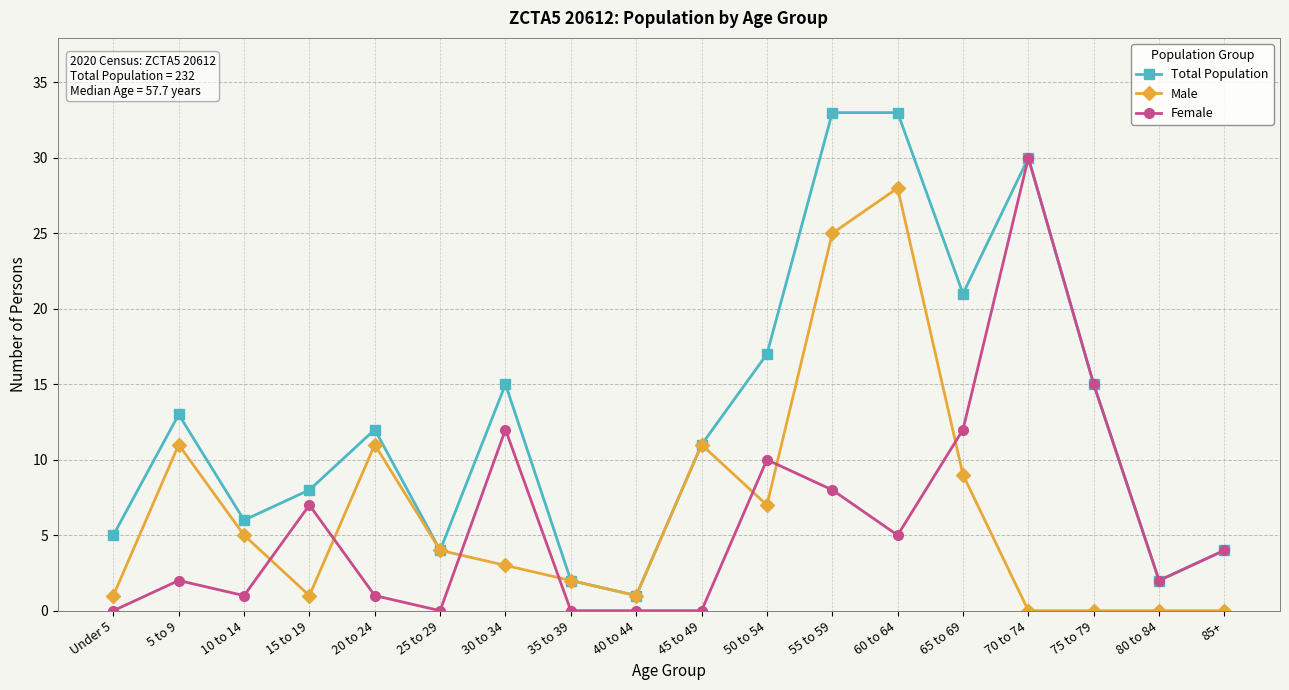

What is the difference between the second highest and minimum values in the Male series?

25